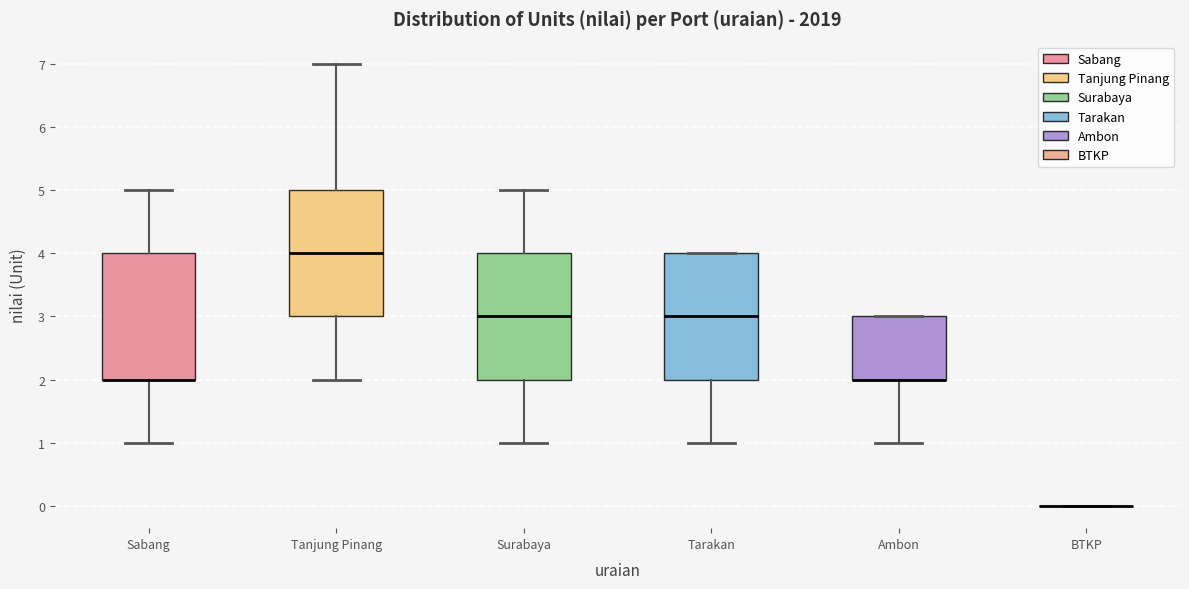

Reading left to right, read every box against the y-axis: the position of its median line, the range the box covers, and the ends of its whiskers. The values are not printed on the chart, so give them approximately, as read against the axis.

Sabang: median 2 (drawn on the box's lower edge), box 2 to 4, whiskers 1 to 5
Tanjung Pinang: median 4, box 3 to 5, whiskers 2 to 7
Surabaya: median 3, box 2 to 4, whiskers 1 to 5
Tarakan: median 3, box 2 to 4, whiskers 1 to 4
Ambon: median 2 (drawn on the box's lower edge), box 2 to 3, whiskers 1 to 3
BTKP: box collapsed to a line at 0, whiskers 0 to 0